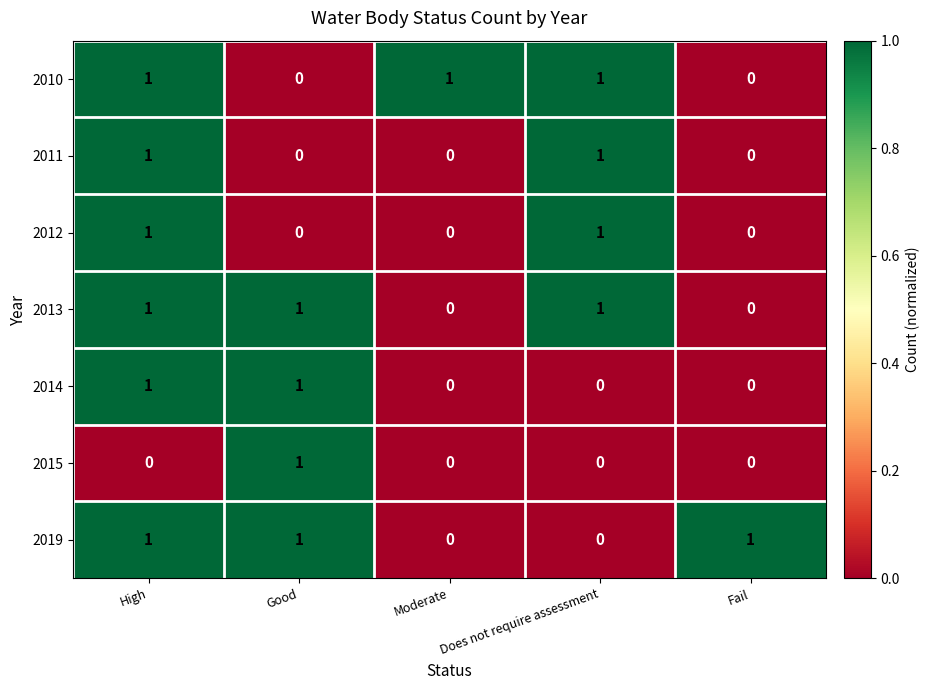

What is the sum of all 2019 values?

3